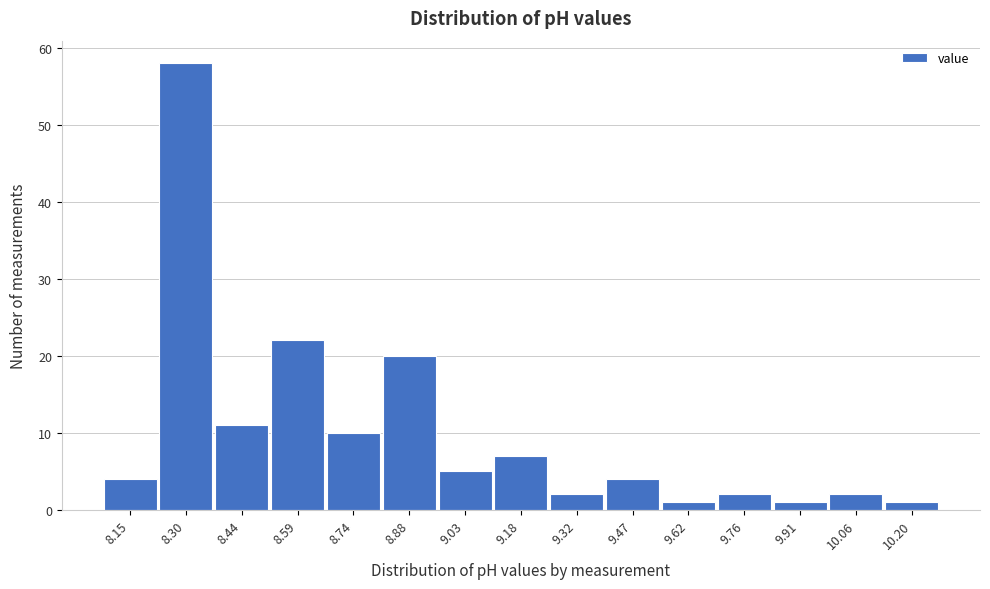

Reading left to right, transcribe all the data shown in this chart.

8.15=4	8.30=58	8.44=11	8.59=22	8.74=10	8.88=20	9.03=5	9.18=7	9.32=2	9.47=4	9.62=1	9.76=2	9.91=1	10.06=2	10.20=1